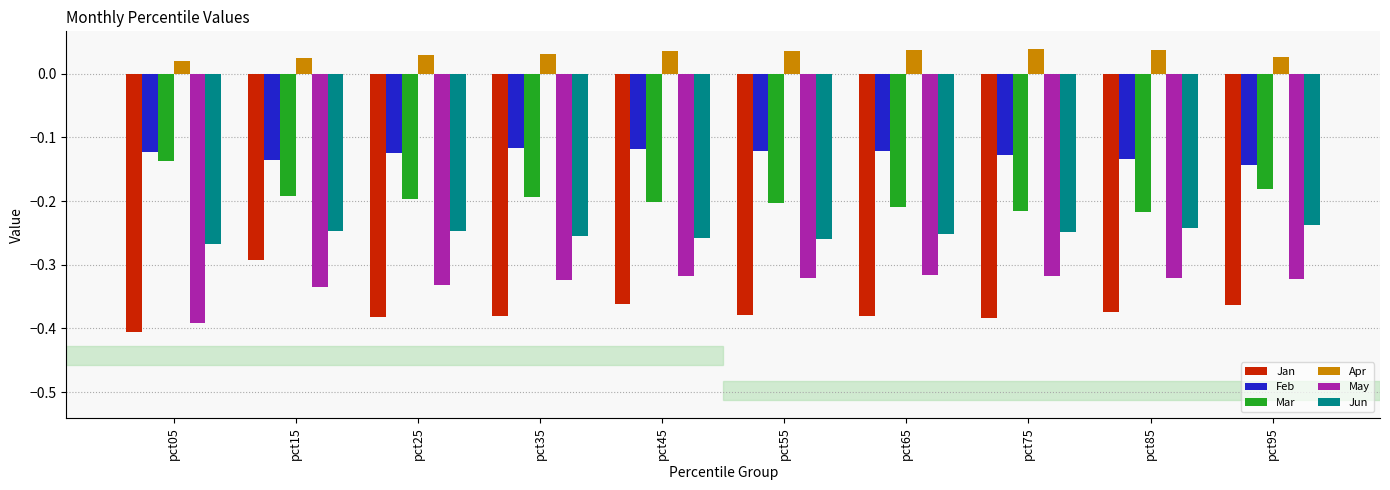

What is the sum of all May values?

-3.3